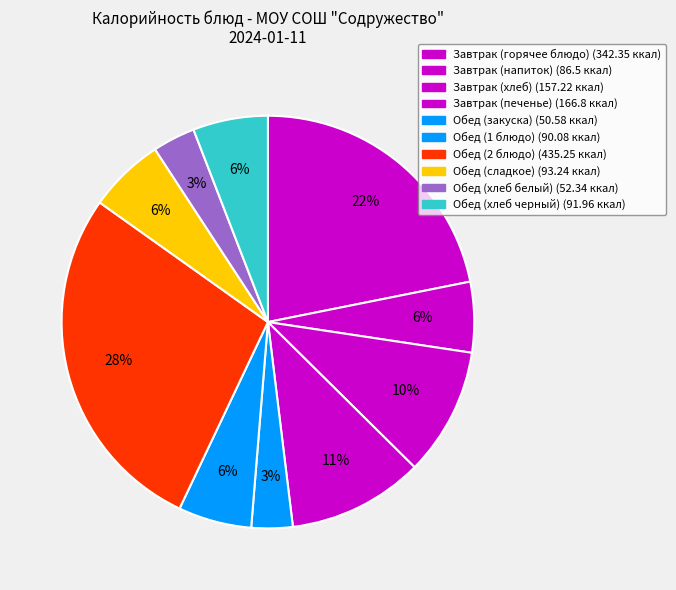

How many segments does this pie chart have?

10